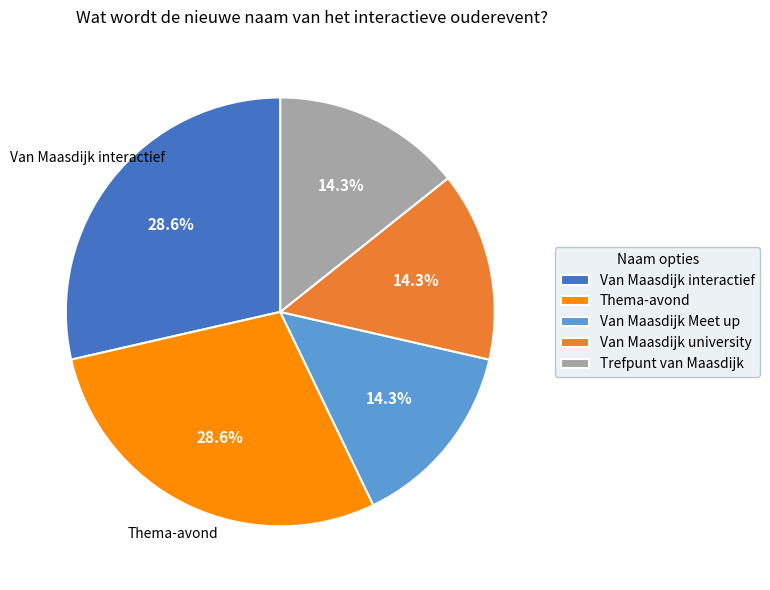

What is the ratio of the value at Van Maasdijk university to the value at Thema-avond?

0.5